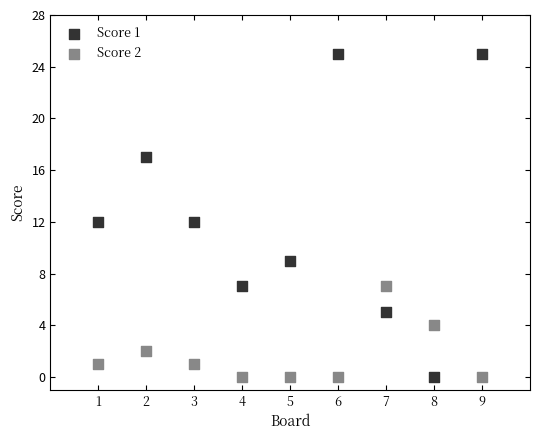

What are all the series names shown in the legend?

Score 1, Score 2